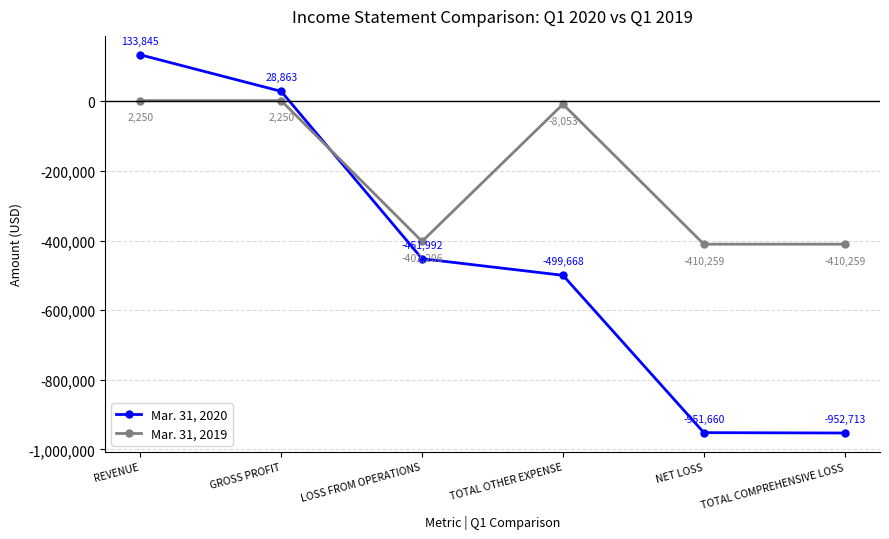

At LOSS FROM OPERATIONS, list the series in order from largest to smallest.

Mar. 31, 2019, Mar. 31, 2020